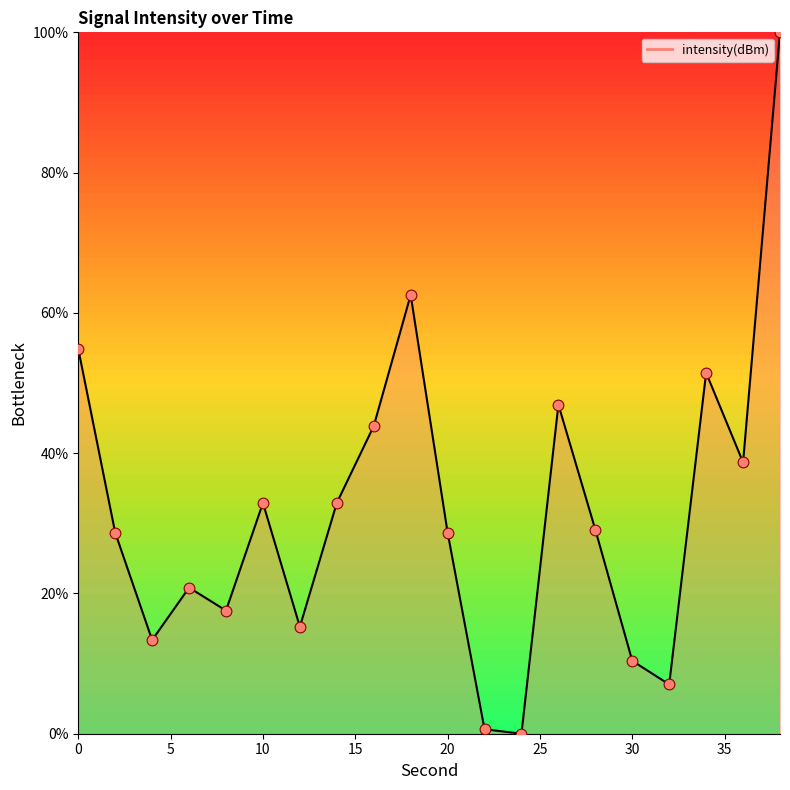

What is the difference between the maximum and minimum values?

100.0